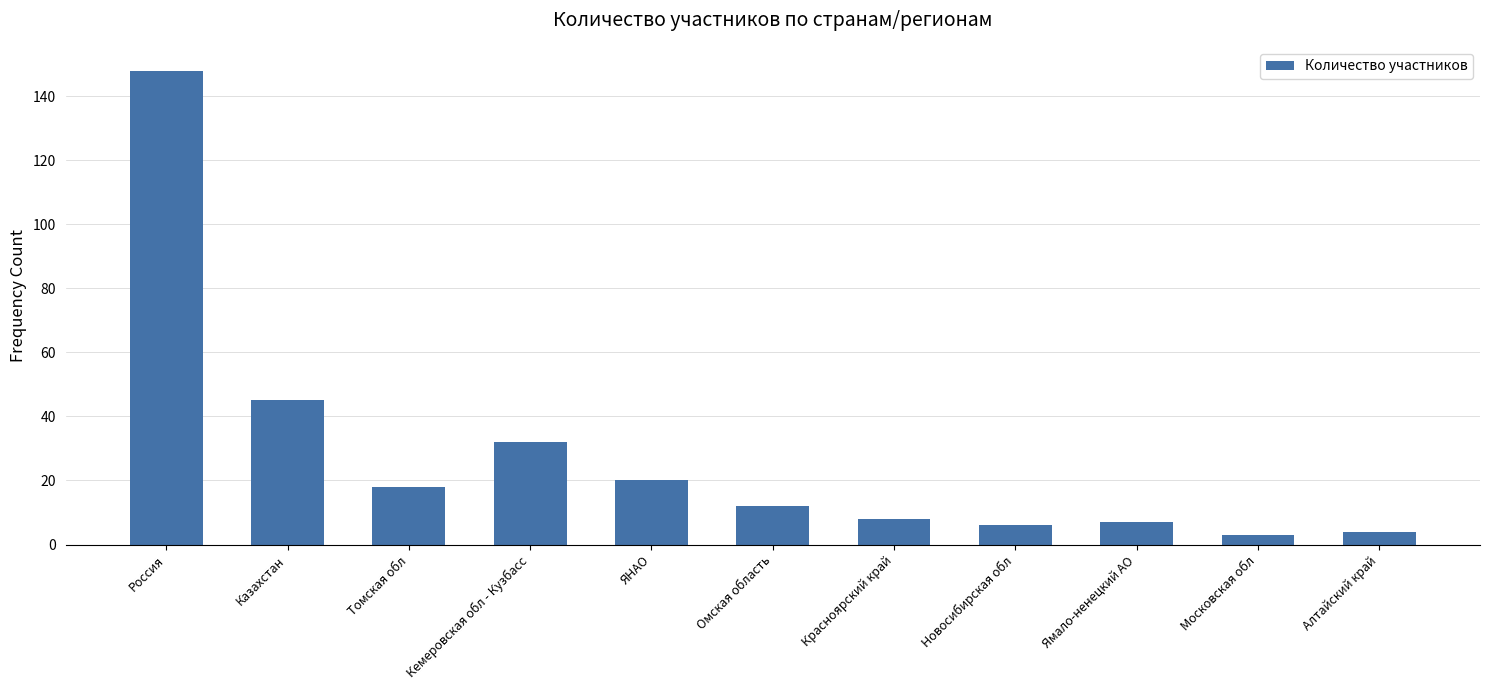

What is the sum of all values?

303